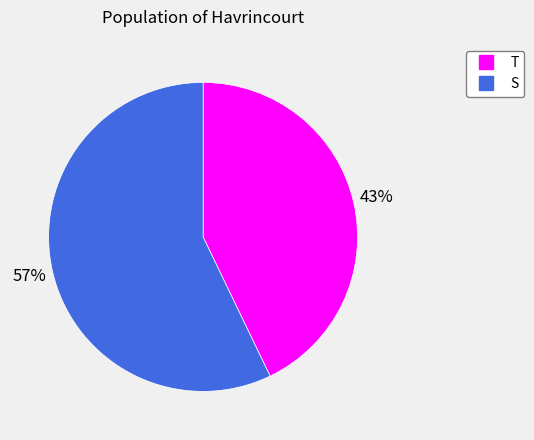

To the nearest percent, what is the difference between the largest and smallest slice percentages?

14%